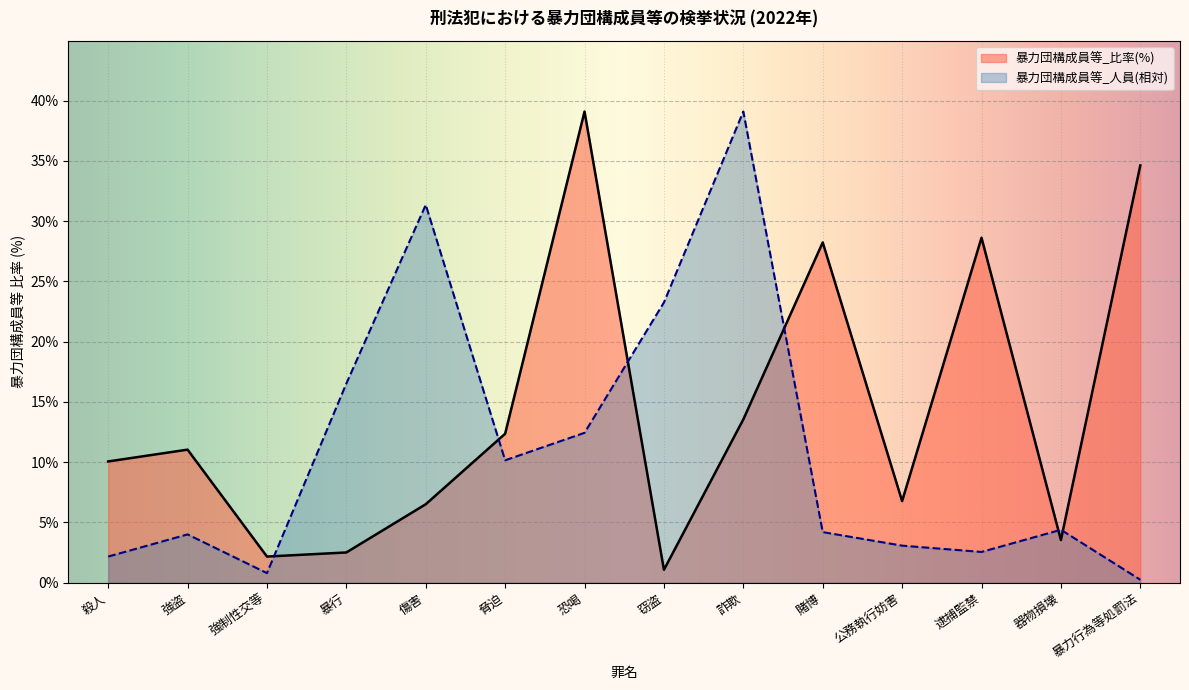

Which category has the highest value in the 暴力団構成員等_比率(%) series?

恐喝